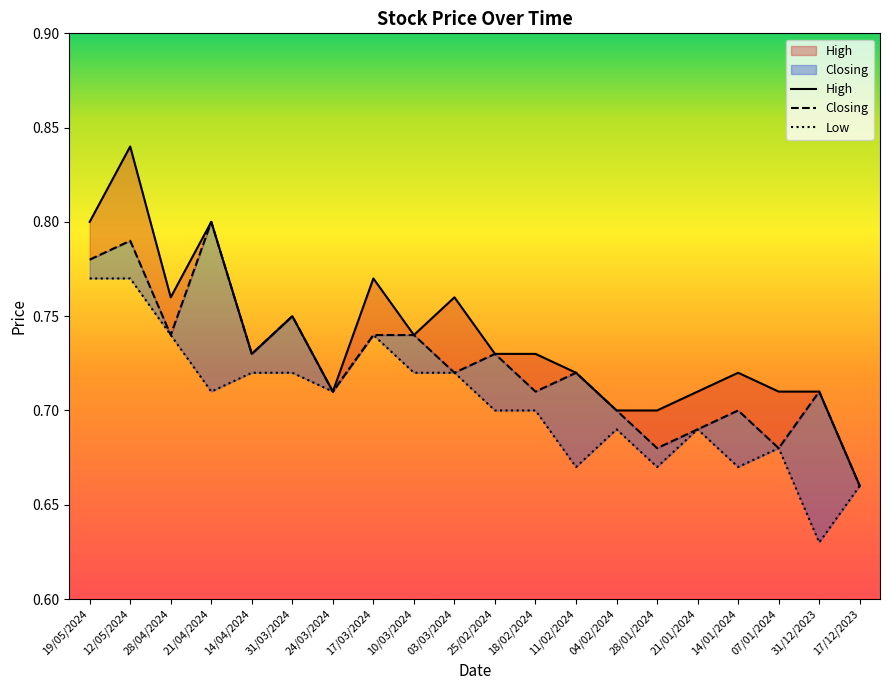

List the series in order of their peak value, highest first.

High, Closing, Low